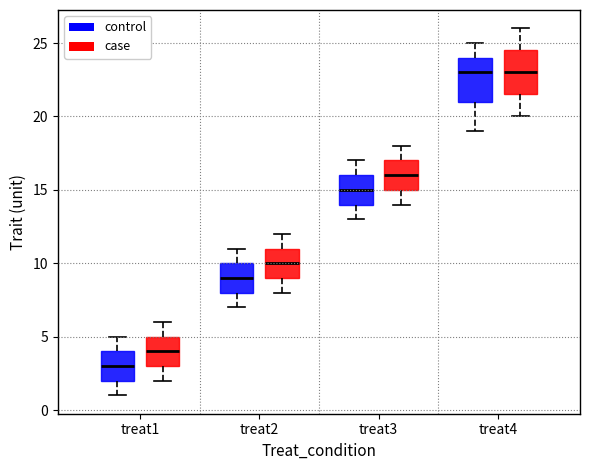

Reading left to right, read every box against the y-axis: the position of its median line, the range the box covers, and the ends of its whiskers. The values are not printed on the chart, so give them approximately, as read against the axis.

treat1 (control): median 3.0, box 2.0 to 4.0, whiskers 1.0 to 5.0
treat1 (case): median 4.0, box 3.0 to 5.0, whiskers 2.0 to 6.0
treat2 (control): median 9.0, box 8.0 to 10.0, whiskers 7.0 to 11.0
treat2 (case): median 10.0, box 9.0 to 11.0, whiskers 8.0 to 12.0
treat3 (control): median 15.0, box 14.0 to 16.0, whiskers 13.0 to 17.0
treat3 (case): median 16.0, box 15.0 to 17.0, whiskers 14.0 to 18.0
treat4 (control): median 23.0, box 21.0 to 24.0, whiskers 19.0 to 25.0
treat4 (case): median 23.0, box 21.5 to 24.5, whiskers 20.0 to 26.0